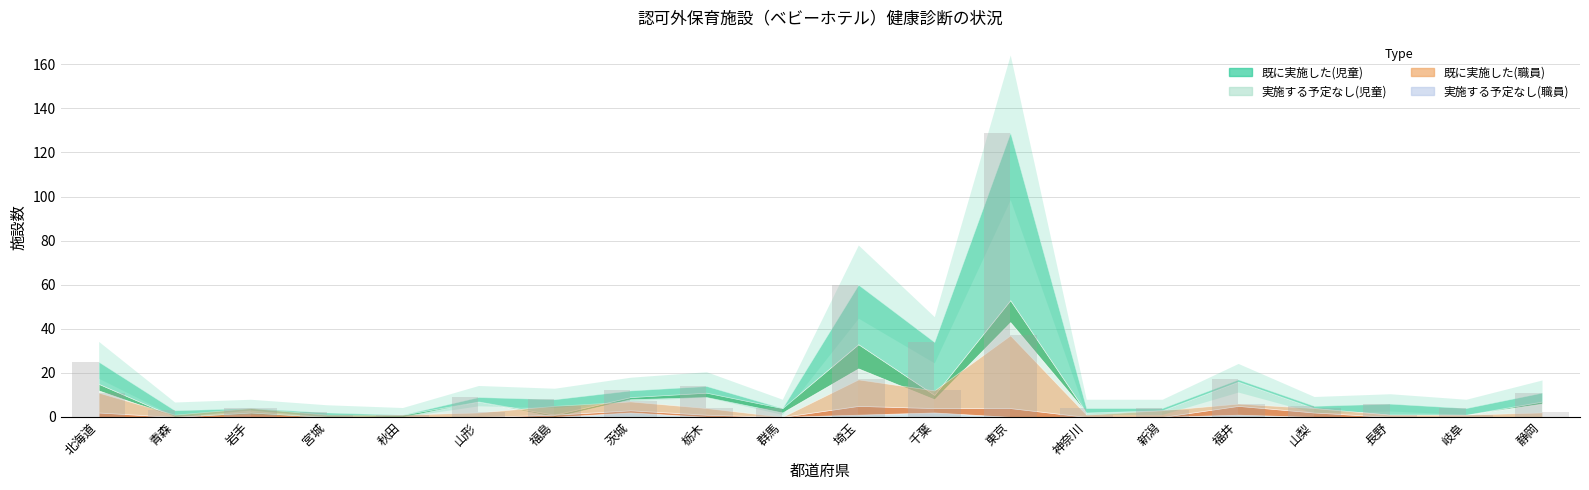

The 実施する予定なし(職員) series shows 1 at 福井. True or false?

False